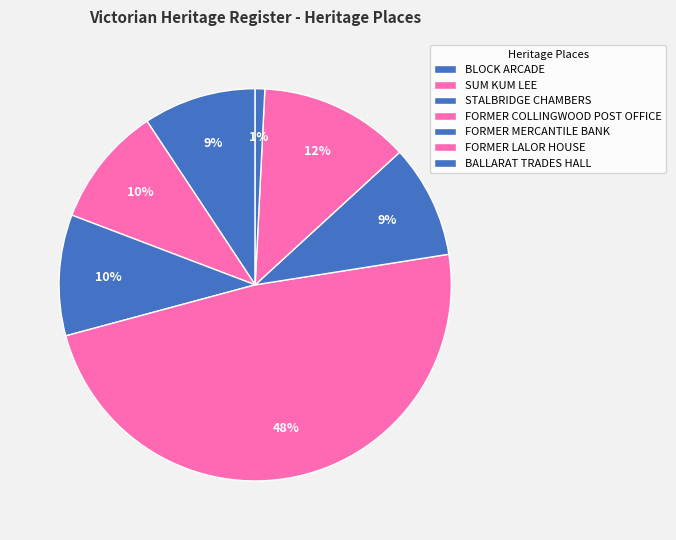

What is the smallest slice in the pie chart?

BALLARAT TRADES HALL